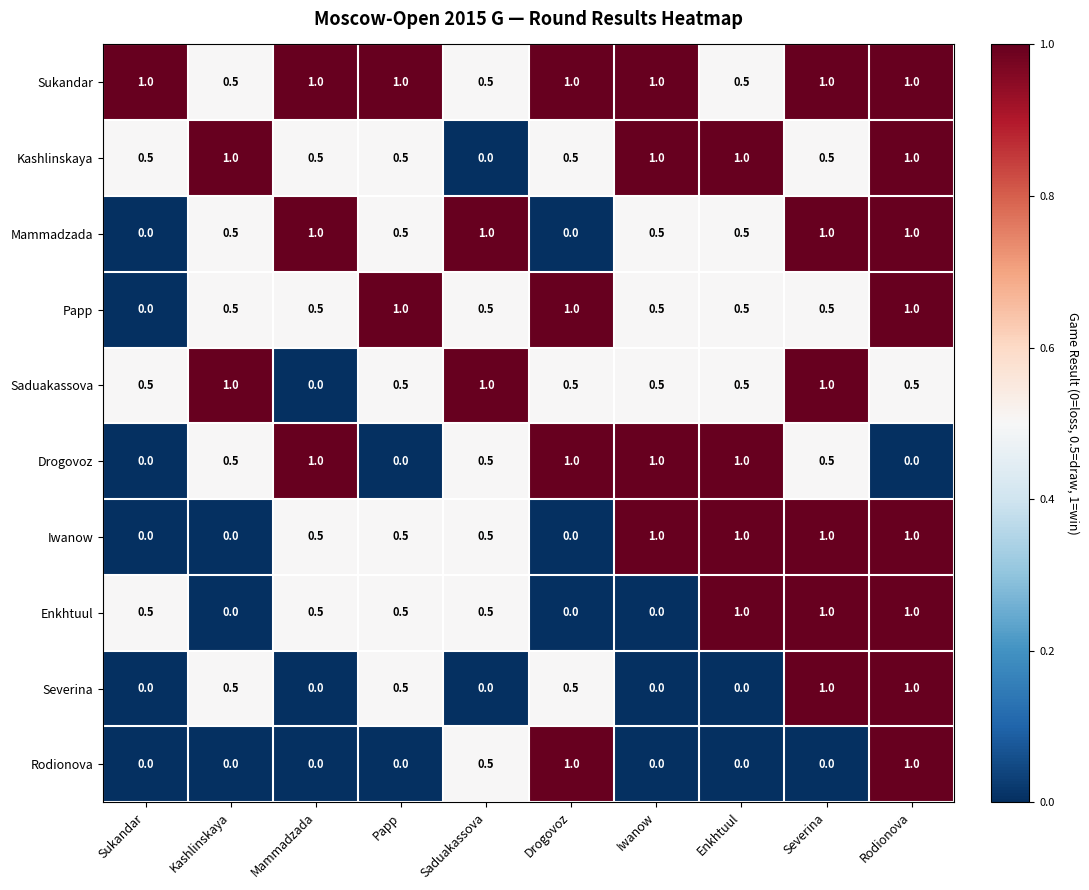

What is the approximate value of Iwanow at Severina?

1.0